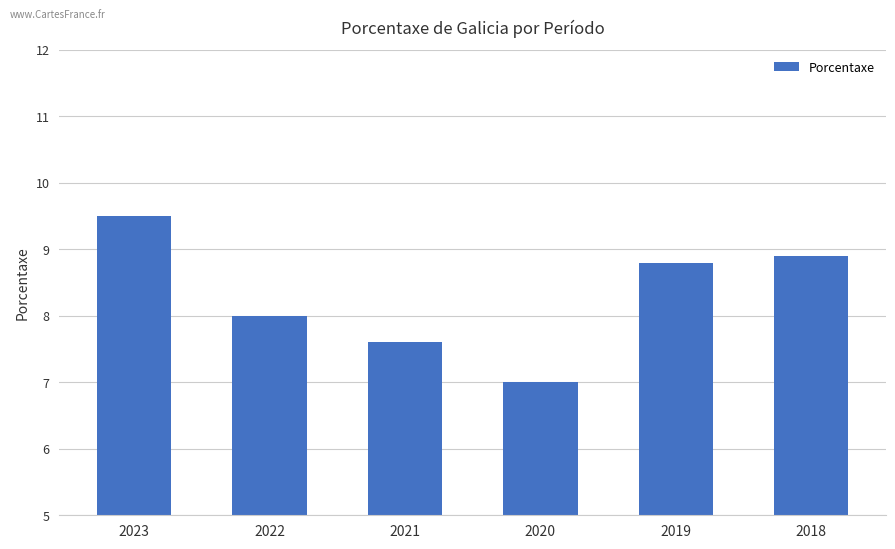

What is the difference between the maximum and minimum values?

2.5